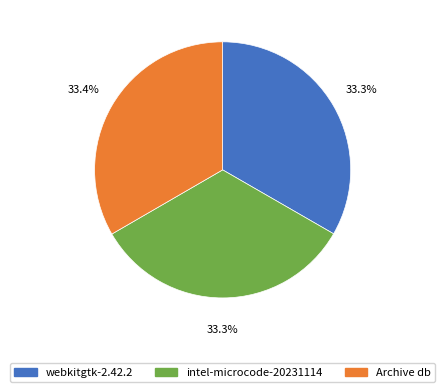

To the nearest percent, what percentage of the pie is Archive db?

33%